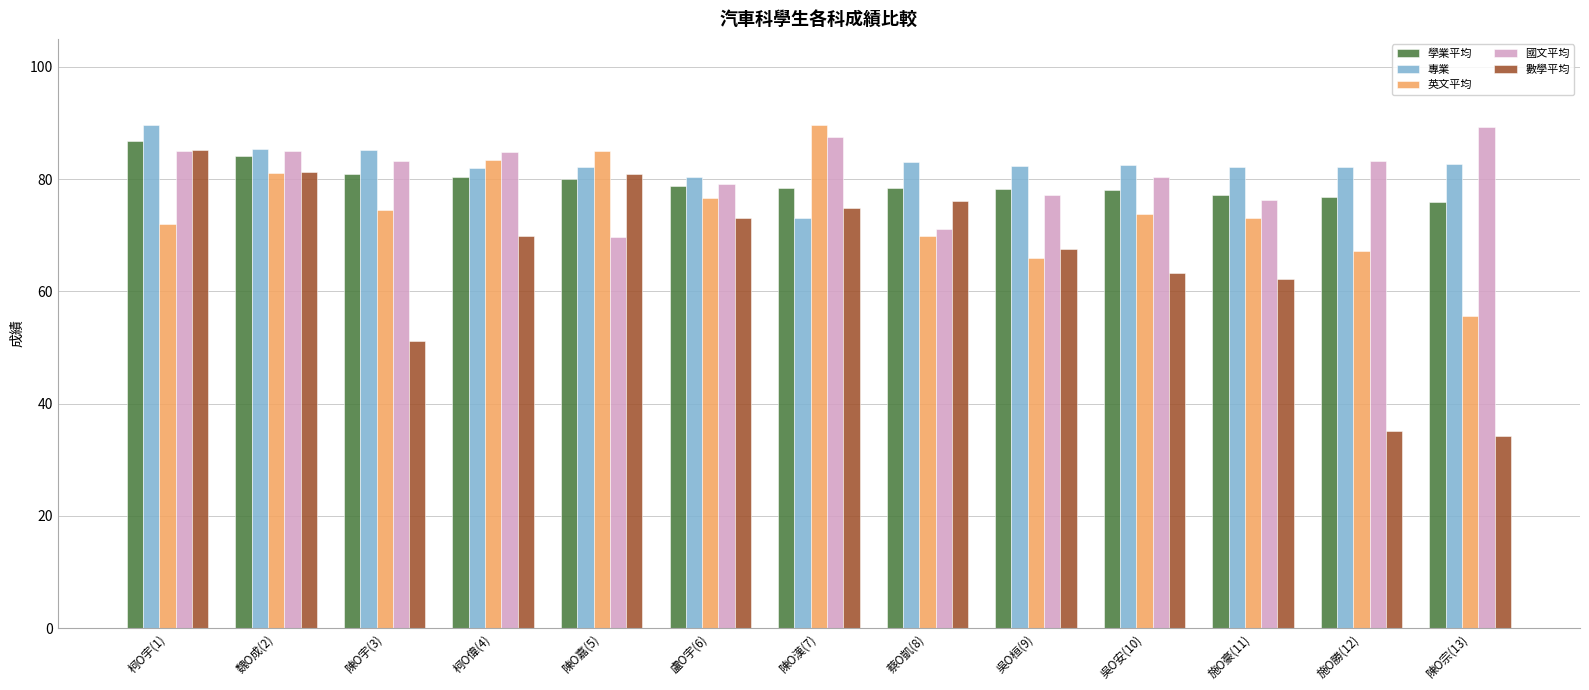

At which label does 英文平均 reach its minimum?

陳O宗(13)